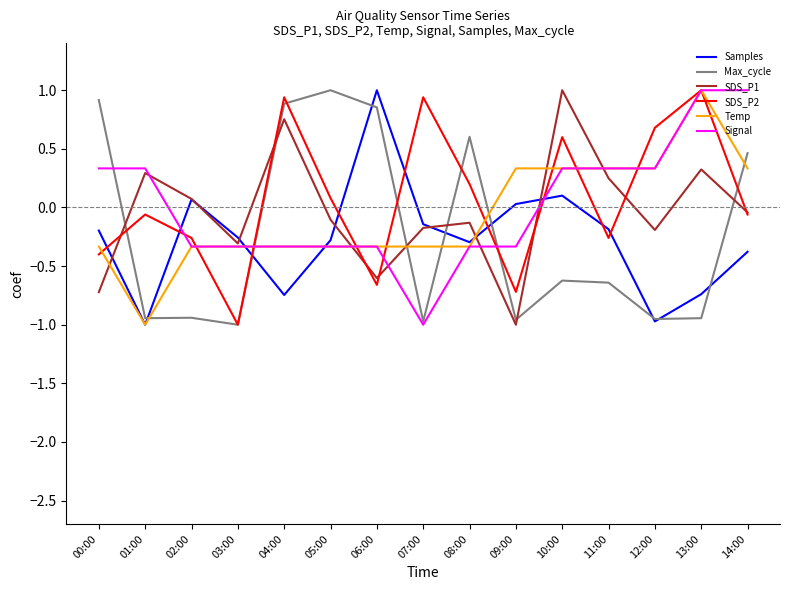

Is the value of SDS_P2 at 12:00 greater than the value of SDS_P1 at 05:00?

Yes